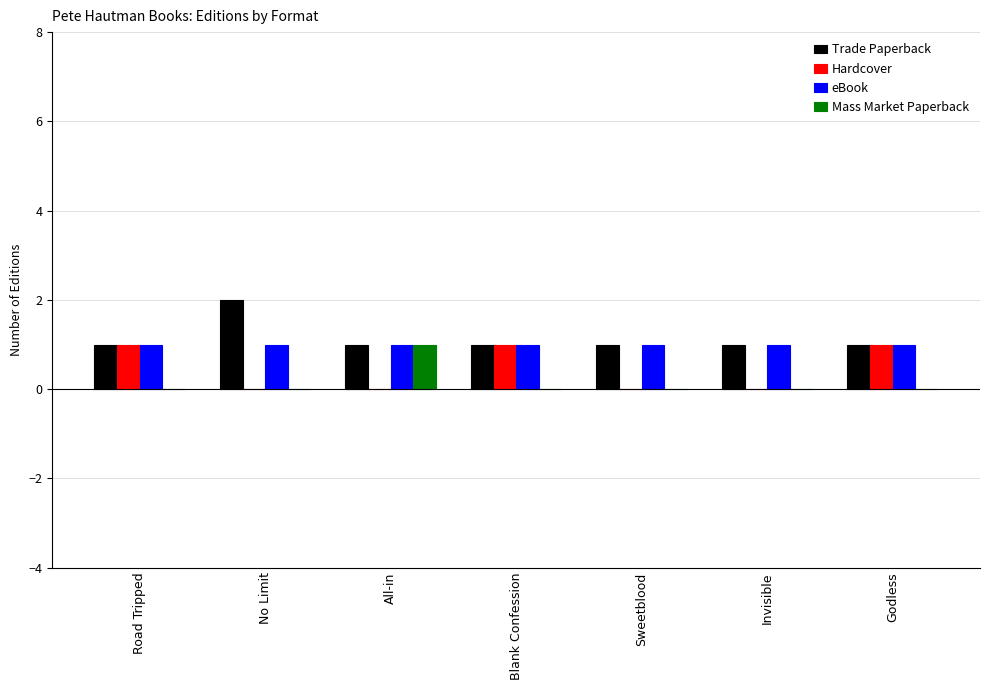

The Mass Market Paperback series shows 1 at Godless. True or false?

False